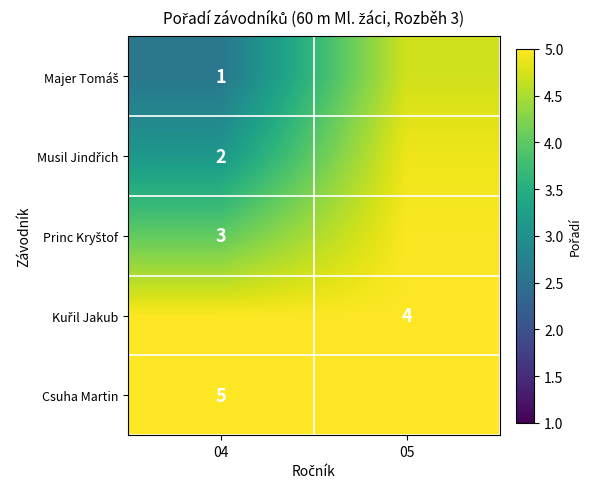

How many series are shown in this chart?

5